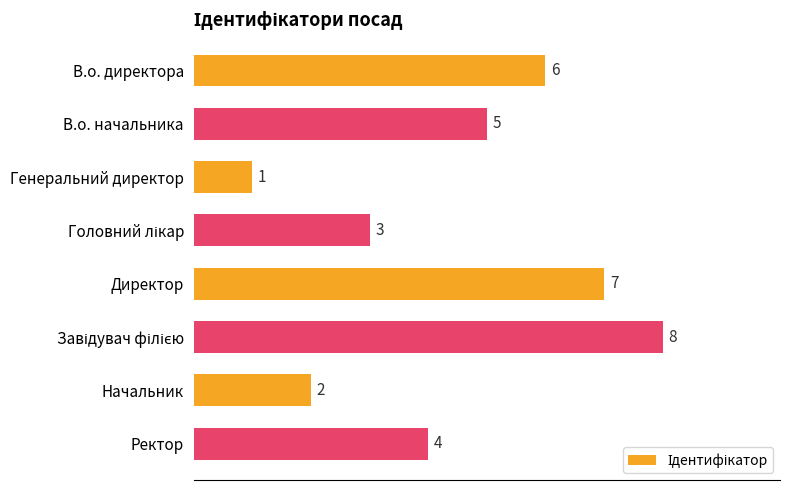

What is the greatest value displayed?

8